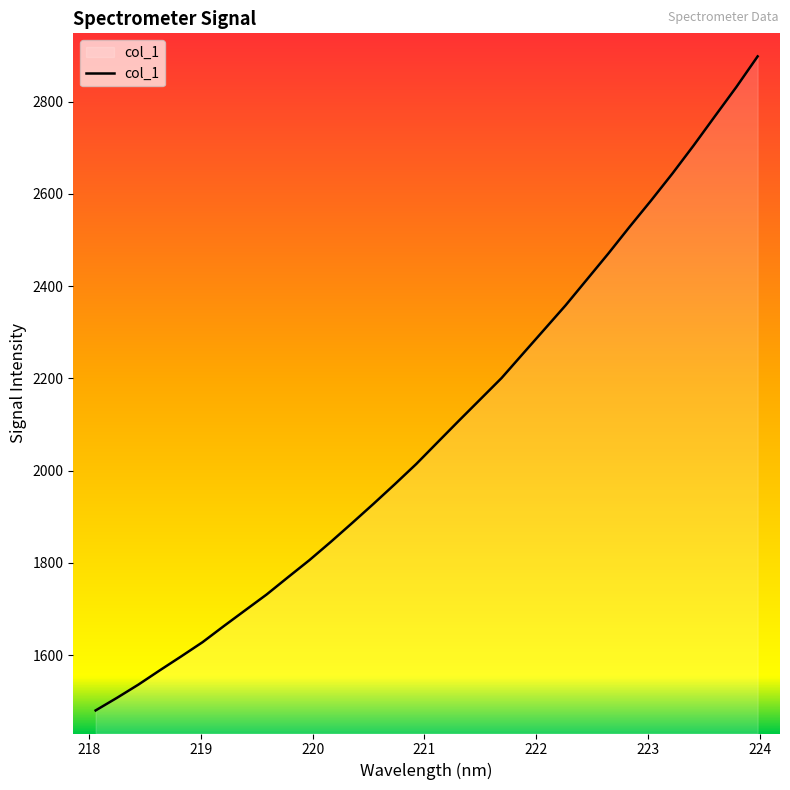

What is the difference between the maximum and minimum values?

1417.7